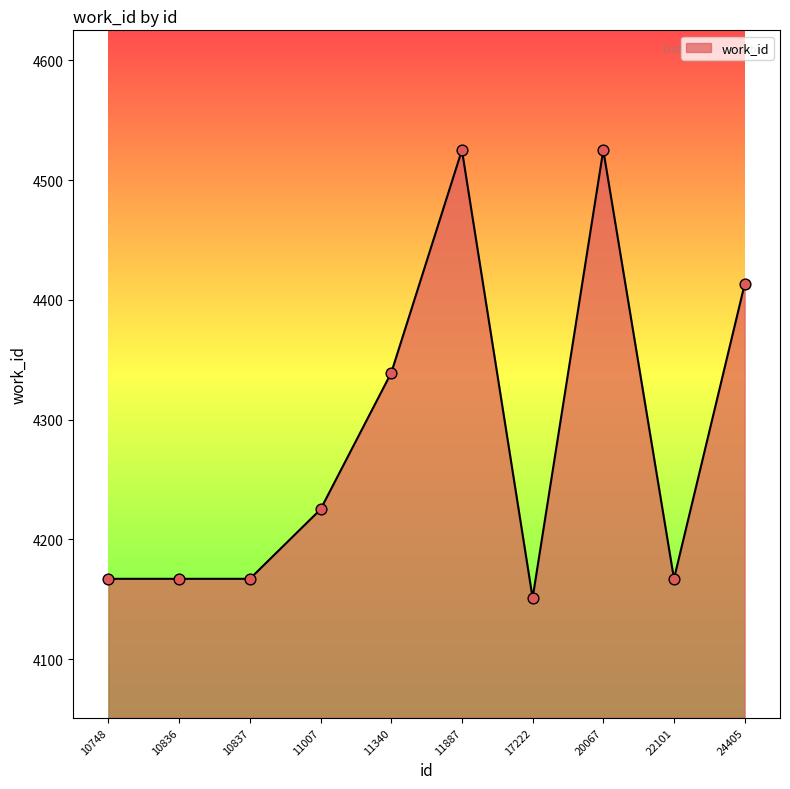

Which has a higher value, 24405 or 20067?

20067